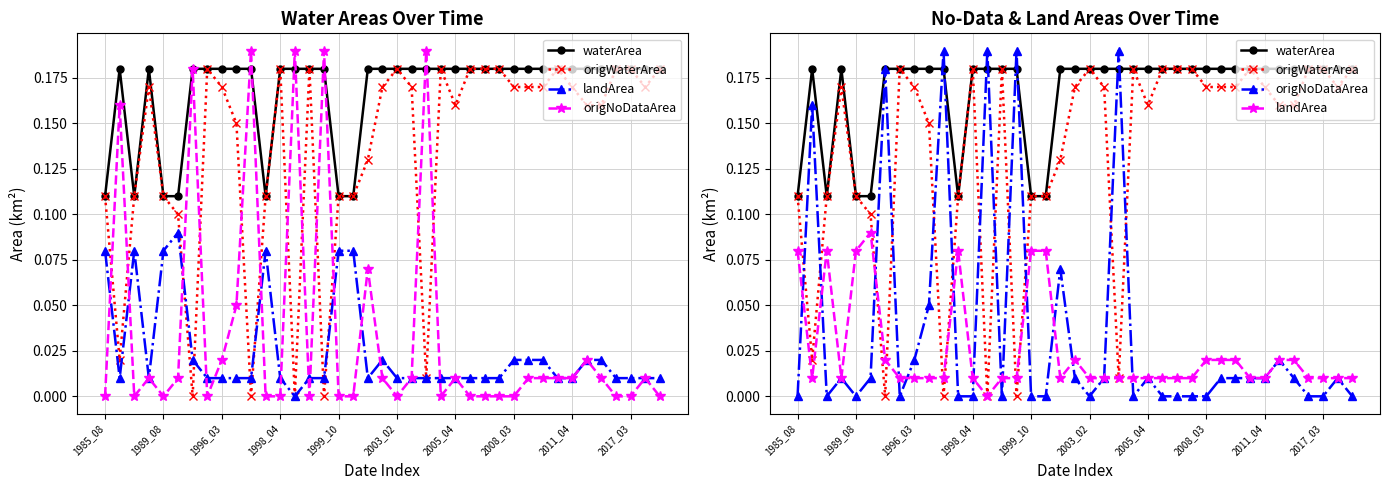

Reading left to right, list all the values displayed in this chart.

waterArea: 0.1	0.2	0.1	0.2	0.1	0.1	0.2	0.2	0.2	0.2	0.2	0.1	0.2	0.2	0.2	0.2	0.1	0.1	0.2	0.2	0.2	0.2	0.2	0.2	0.2	0.2	0.2	0.2	0.2	0.2	0.2	0.2	0.2	0.2	0.2	0.2	0.2	0.2	0.2
origWaterArea: 0.1	0.0	0.1	0.2	0.1	0.1	0.0	0.2	0.2	0.1	0.0	0.1	0.2	0.0	0.2	0.0	0.1	0.1	0.1	0.2	0.2	0.2	0.0	0.2	0.2	0.2	0.2	0.2	0.2	0.2	0.2	0.2	0.2	0.2	0.2	0.2	0.2	0.2	0.2
landArea: 0.1	0.0	0.1	0.0	0.1	0.1	0.0	0.0	0.0	0.0	0.0	0.1	0.0	0.0	0.0	0.0	0.1	0.1	0.0	0.0	0.0	0.0	0.0	0.0	0.0	0.0	0.0	0.0	0.0	0.0	0.0	0.0	0.0	0.0	0.0	0.0	0.0	0.0	0.0
origNoDataArea: 0.0	0.2	0.0	0.0	0.0	0.0	0.2	0.0	0.0	0.1	0.2	0.0	0.0	0.2	0.0	0.2	0.0	0.0	0.1	0.0	0.0	0.0	0.2	0.0	0.0	0.0	0.0	0.0	0.0	0.0	0.0	0.0	0.0	0.0	0.0	0.0	0.0	0.0	0.0